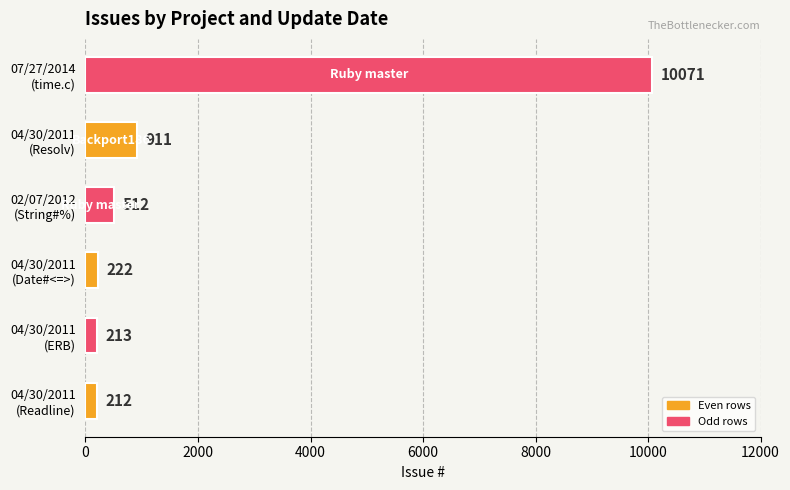

What is the difference between the second highest and second lowest values?

698